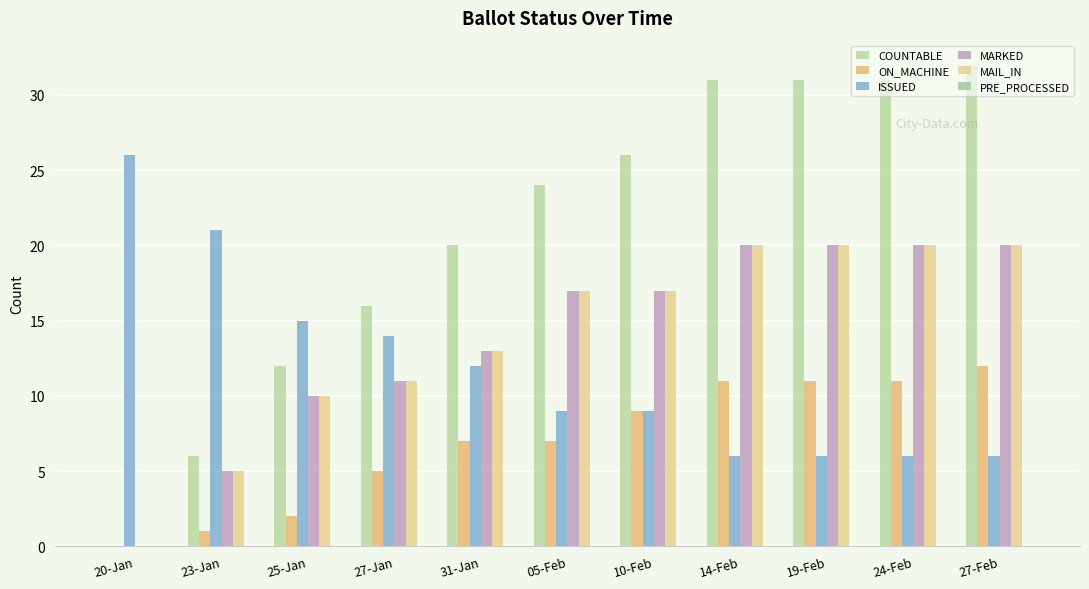

The ON_MACHINE series shows 6 at 24-Feb. True or false?

False